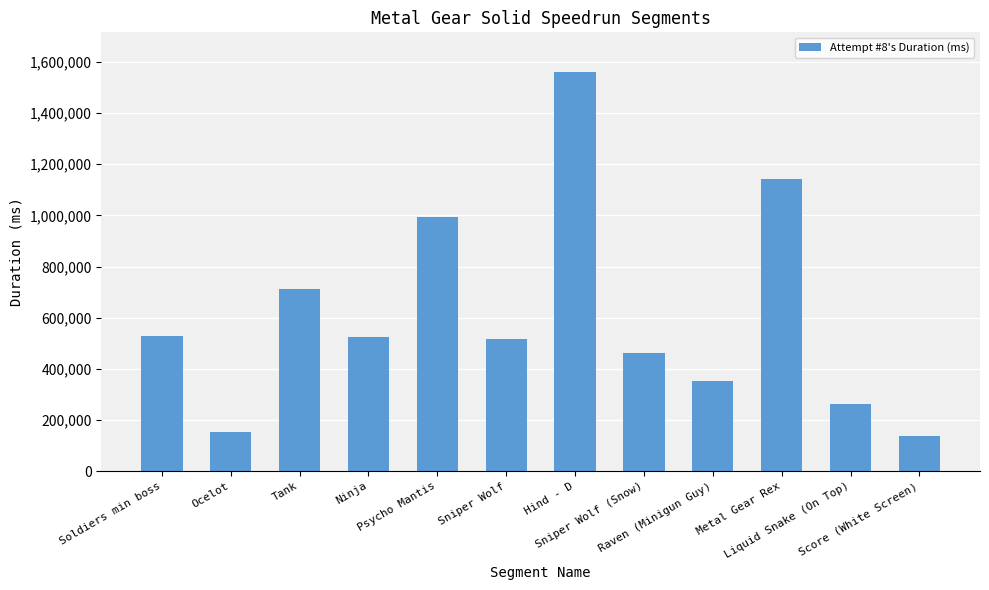

What is the change in value from Sniper Wolf to Metal Gear Rex?

+622937